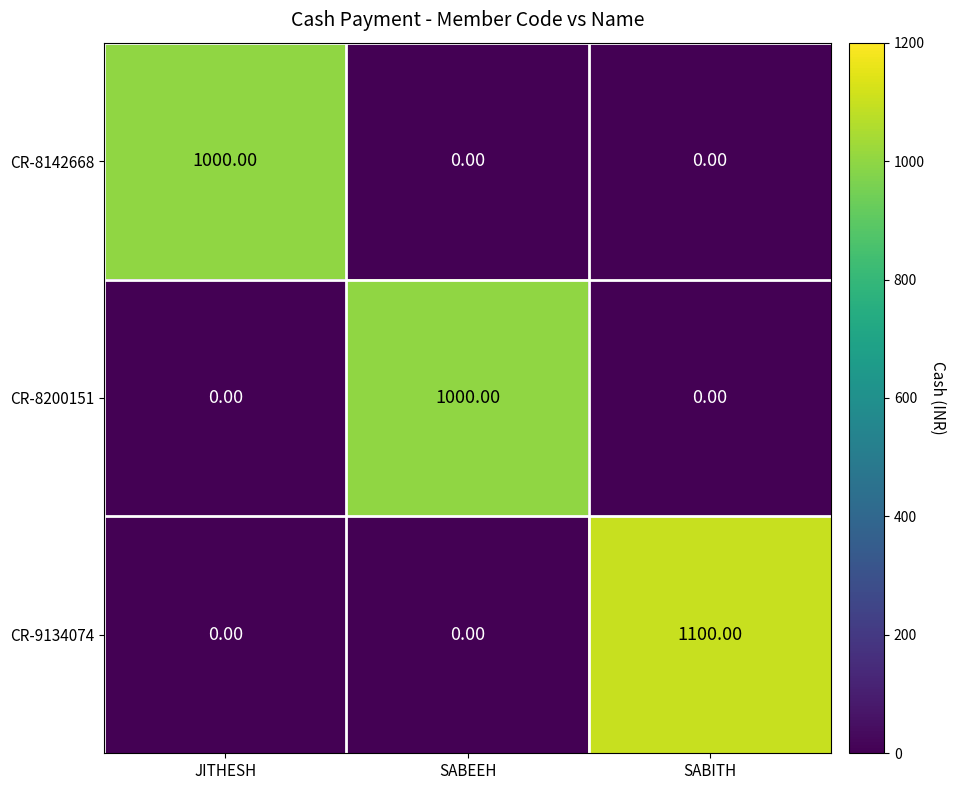

What is the average value of the CR-8200151 series?

333